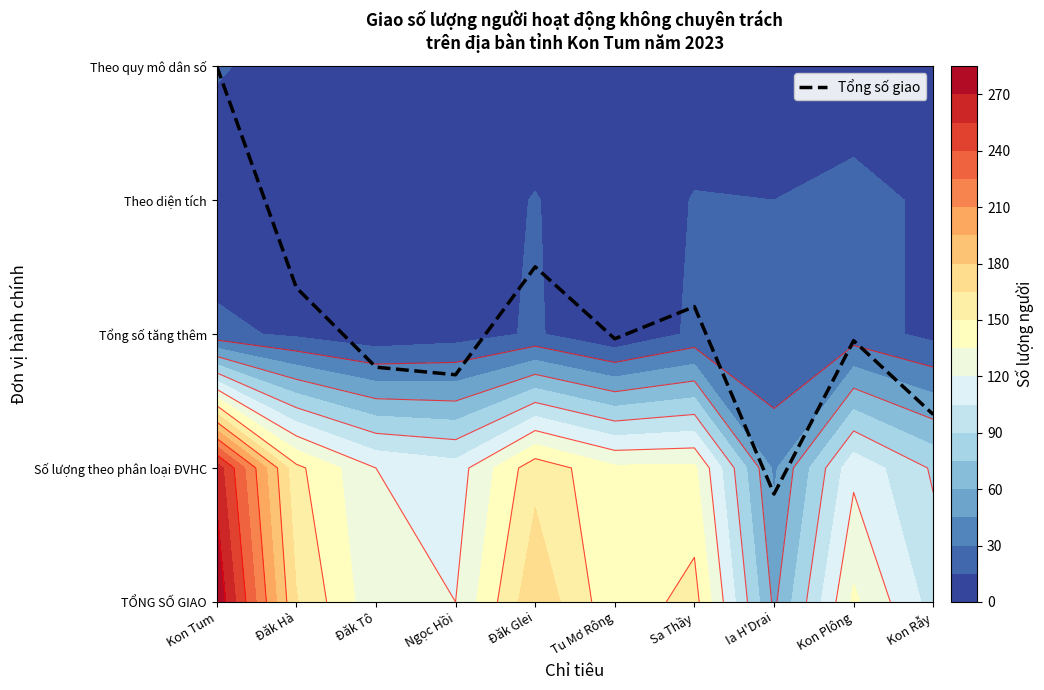

List the labels in order of value, smallest first.

Ia H'Drai, Kon Rẫy, Ngọc Hồi, Đăk Tô, Kon Plông, Tu Mơ Rông, Sa Thầy, Đăk Hà, Đăk Glei, Kon Tum